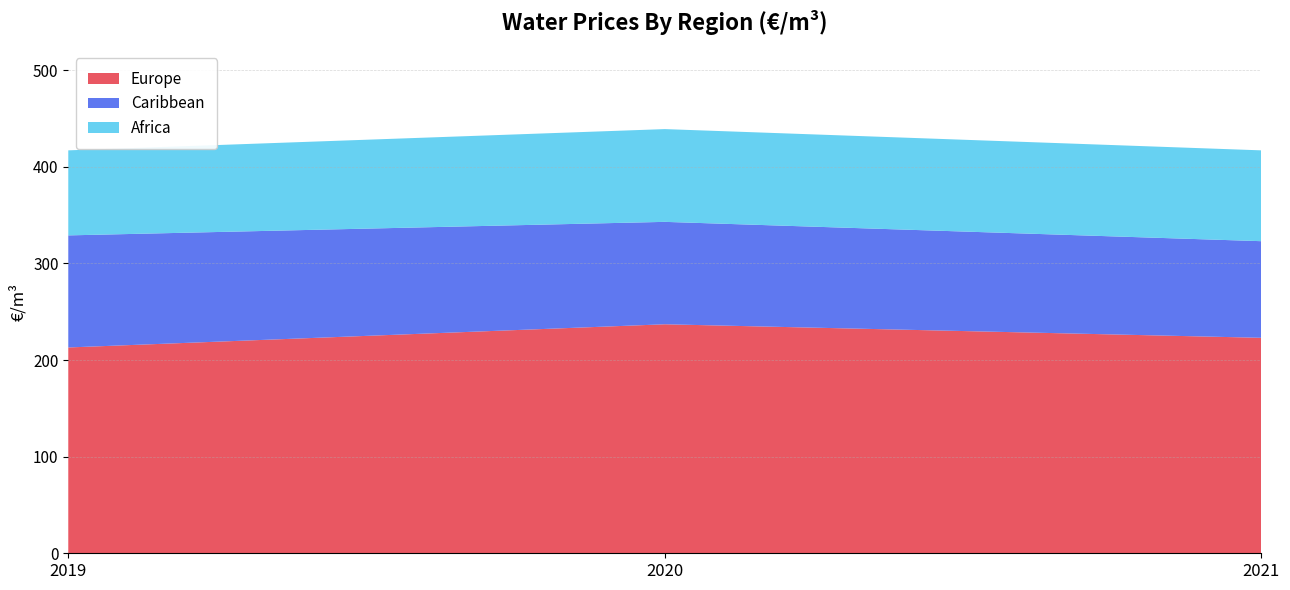

Reading right to left, transcribe all the data shown in this chart.

Europe: 2021=223	2020=237	2019=213
Caribbean: 2021=100	2020=106	2019=116
Africa: 2021=94	2020=96	2019=88